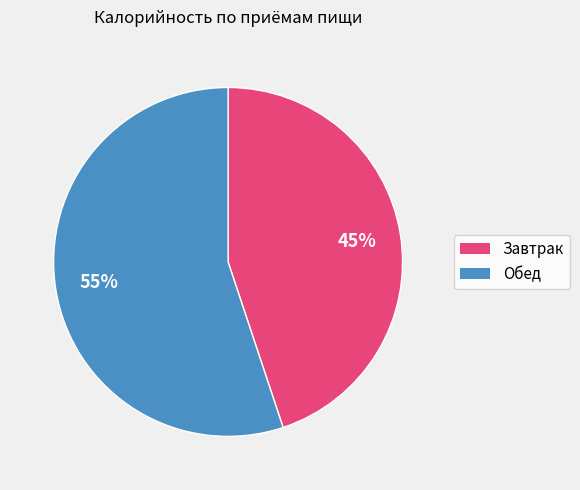

True or false: Обед accounts for 62% of the total.

False